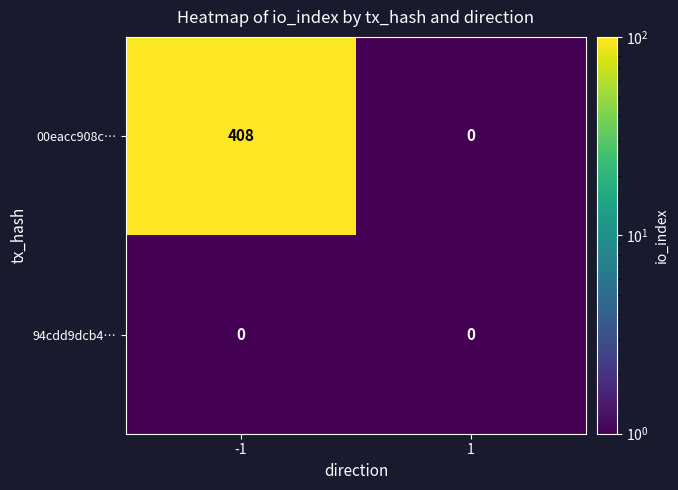

At -1, list the series in order from largest to smallest.

00eacc908c…, 94cdd9dcb4…